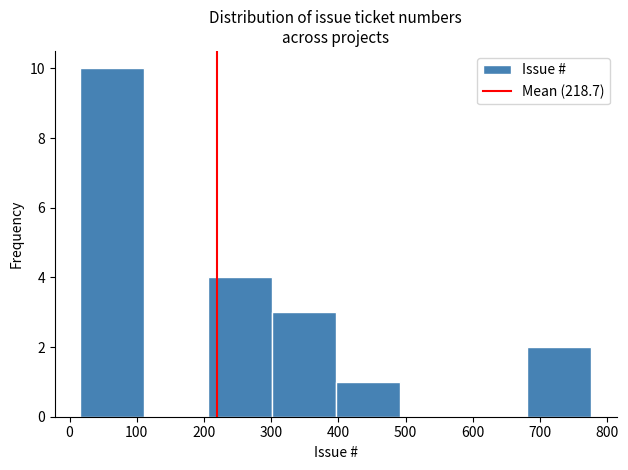

Reading left to right, transcribe this chart: for each bar, give the range it covers on the x-axis and its height. Neither the bar edges nor the heights are printed on the chart, so give them approximately, as read against the axes.

16 to 111: 10
111 to 206: 0
206 to 301: 4
301 to 396: 3
396 to 491: 1
491 to 586: 0
586 to 681: 0
681 to 776: 2